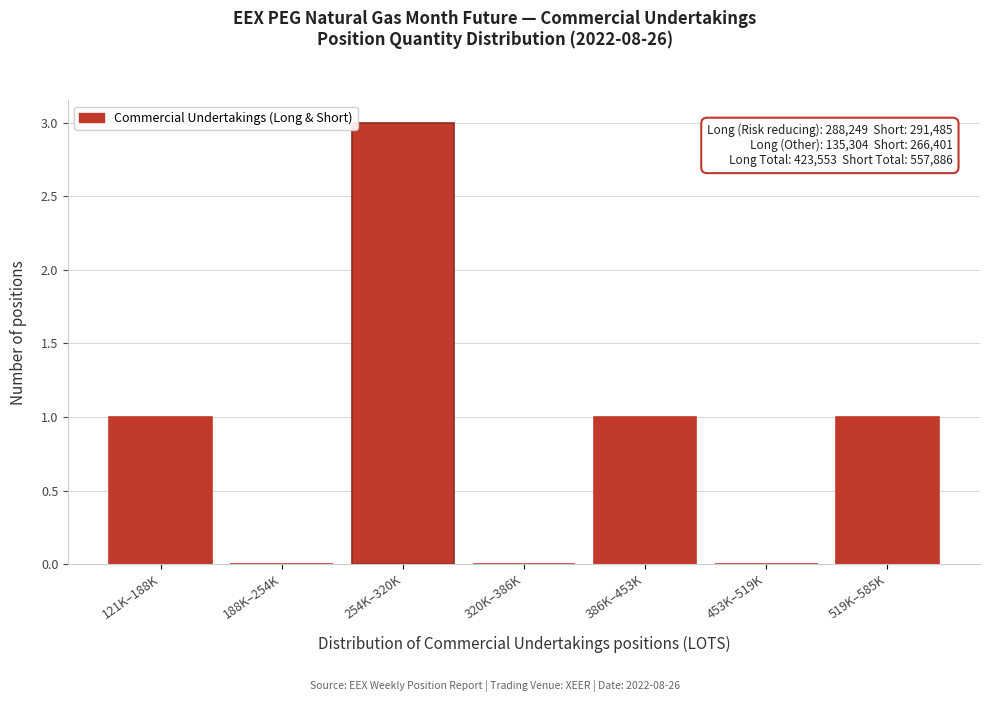

Reading right to left, what are all the values shown in this chart?

519K–585K=1	453K–519K=0	386K–453K=1	320K–386K=0	254K–320K=3	188K–254K=0	121K–188K=1